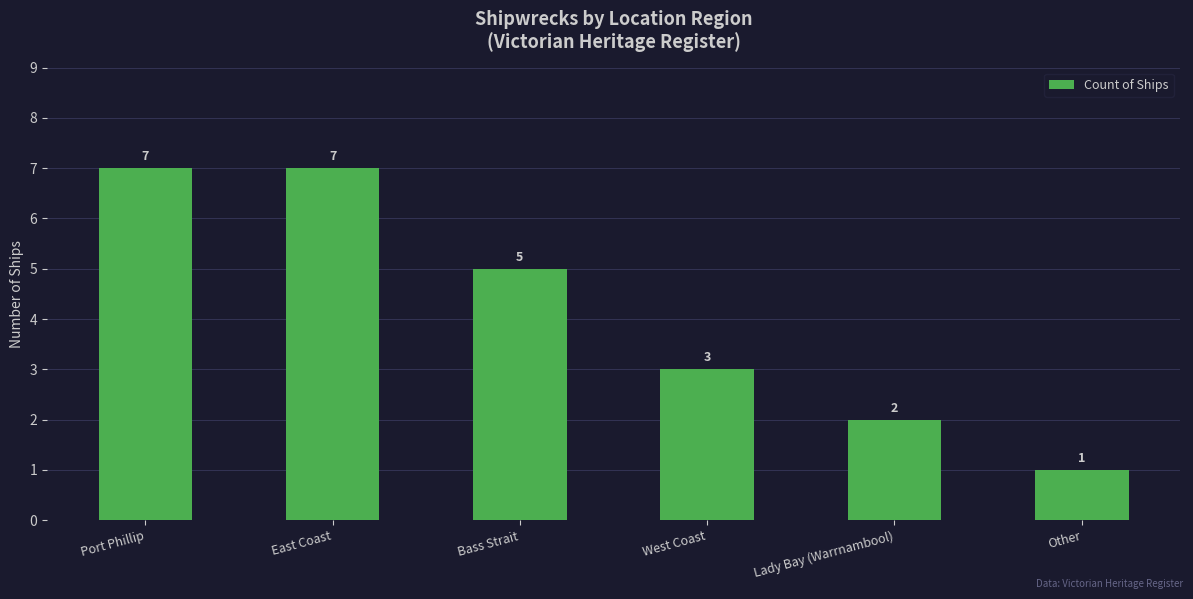

What is the difference between the maximum and second lowest values?

5